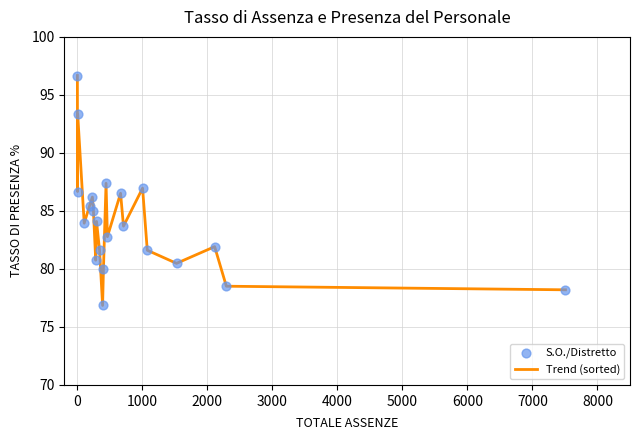

What is the difference between the maximum and minimum values?

19.8